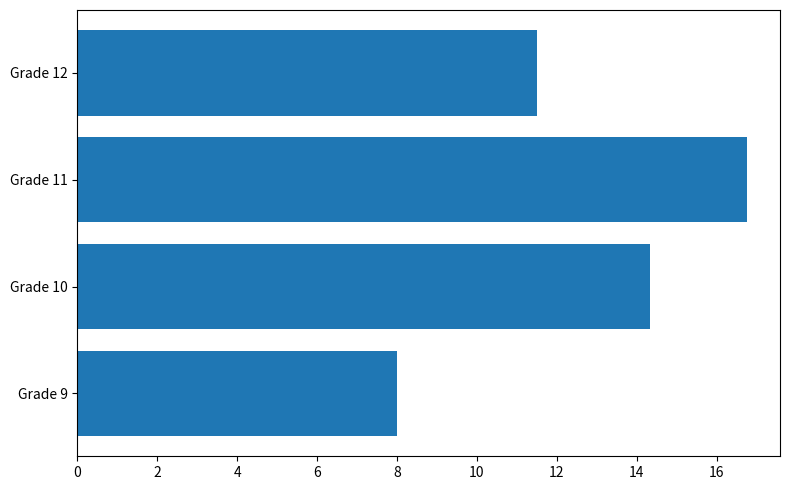

Are the bars horizontal?

Yes